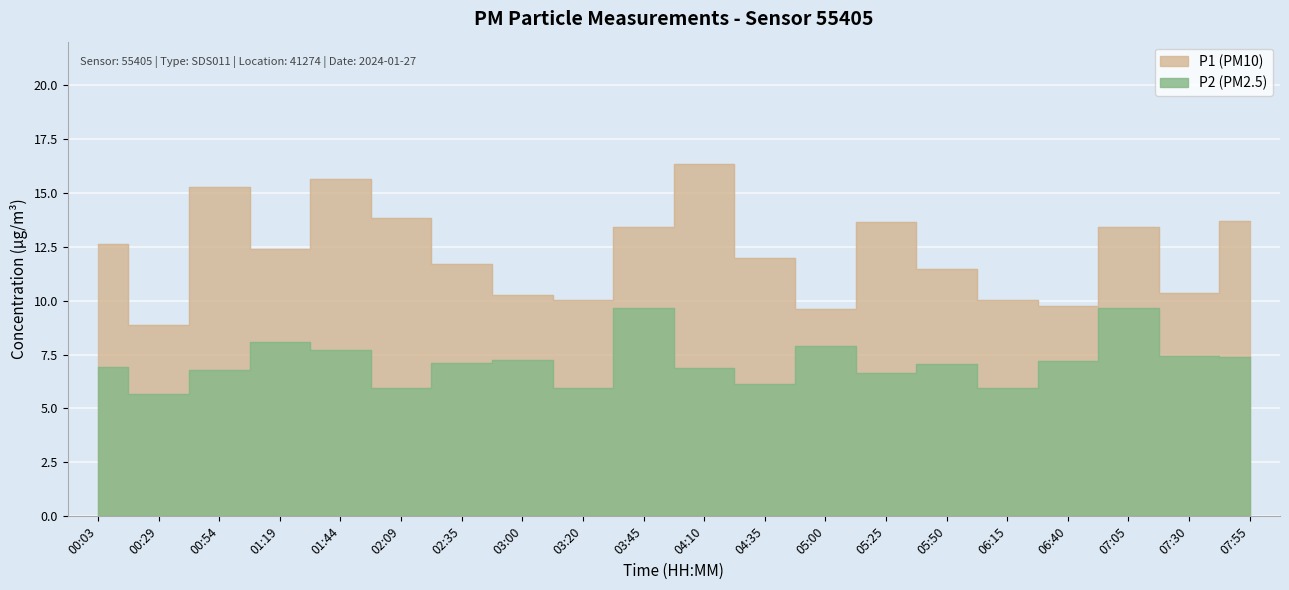

What is the label of the 17th point from the left?

06:40